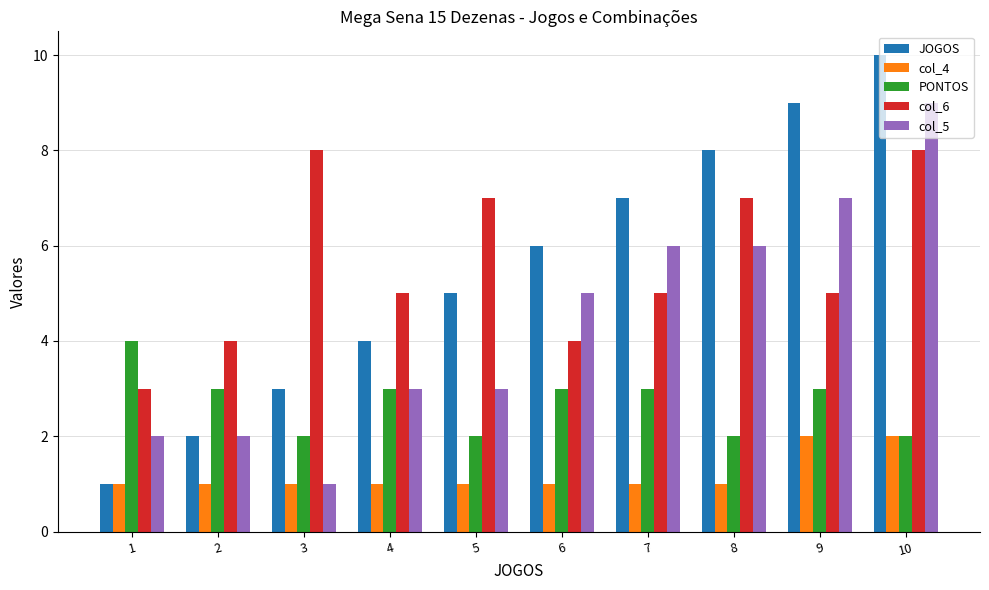

The JOGOS series shows 2 at 2. True or false?

True